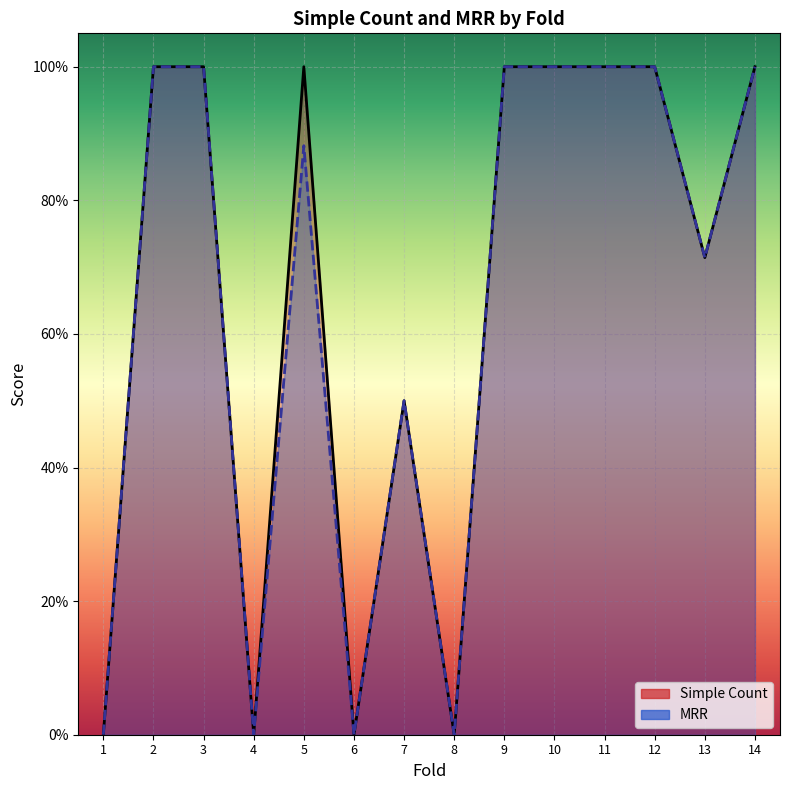

True or false: MRR and Simple Count intersect in this chart.

False